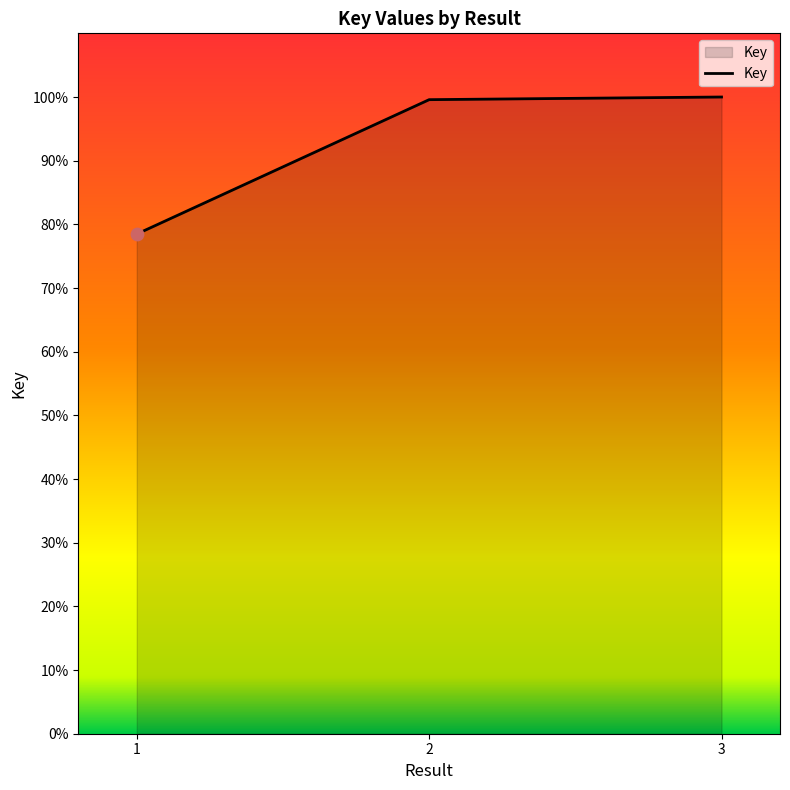

What is the change in value from 2 to 3?

+0.4